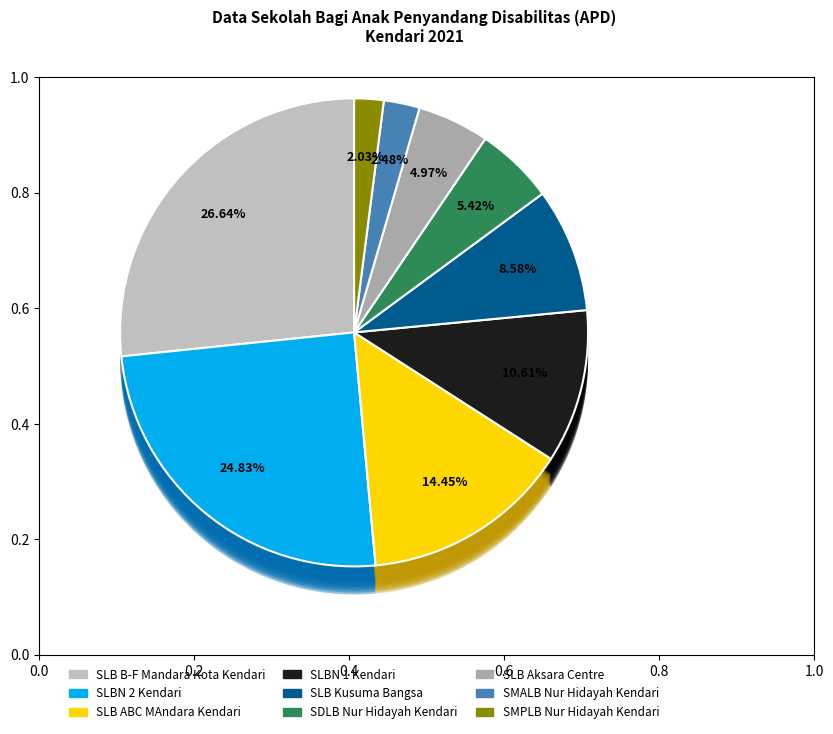

Which slice is the largest?

SLB B-F Mandara Kota Kendari